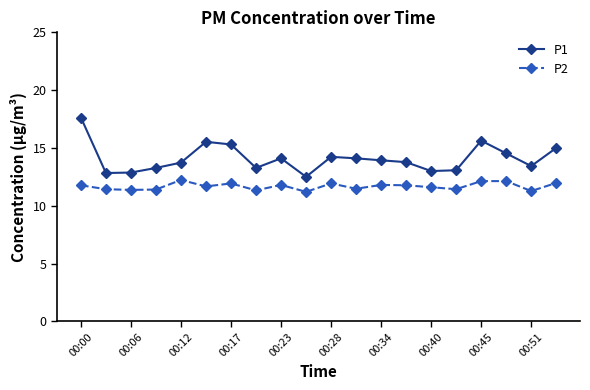

Which series has the largest range (max minus min)?

P1